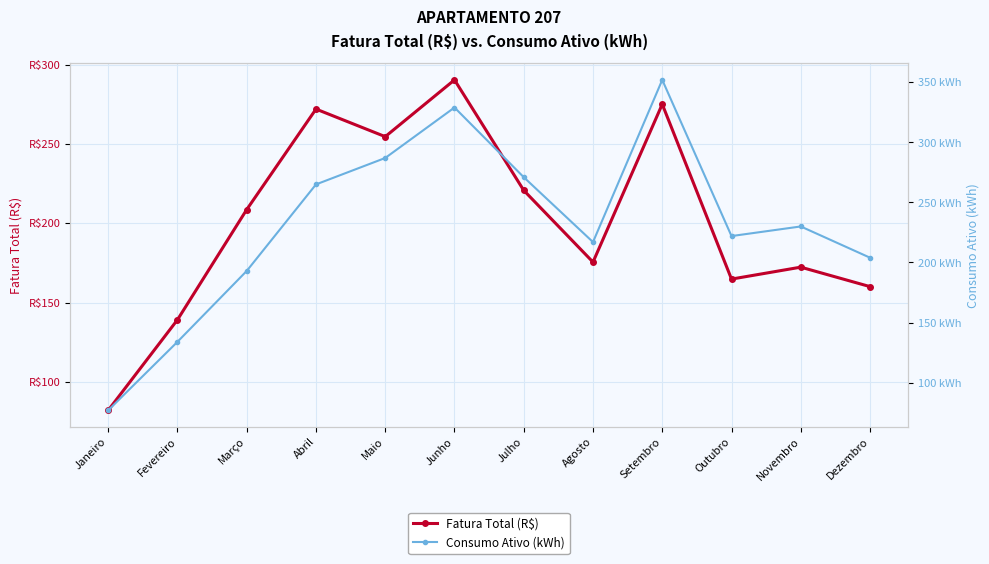

At which label is Consumo Ativo (kWh) closest to 214?

Agosto